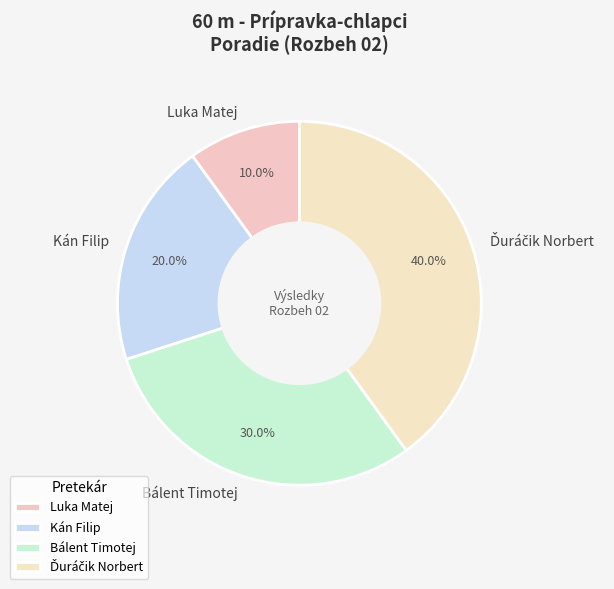

Approximately how many times larger is the value at Luka Matej compared to Kán Filip?

0.5